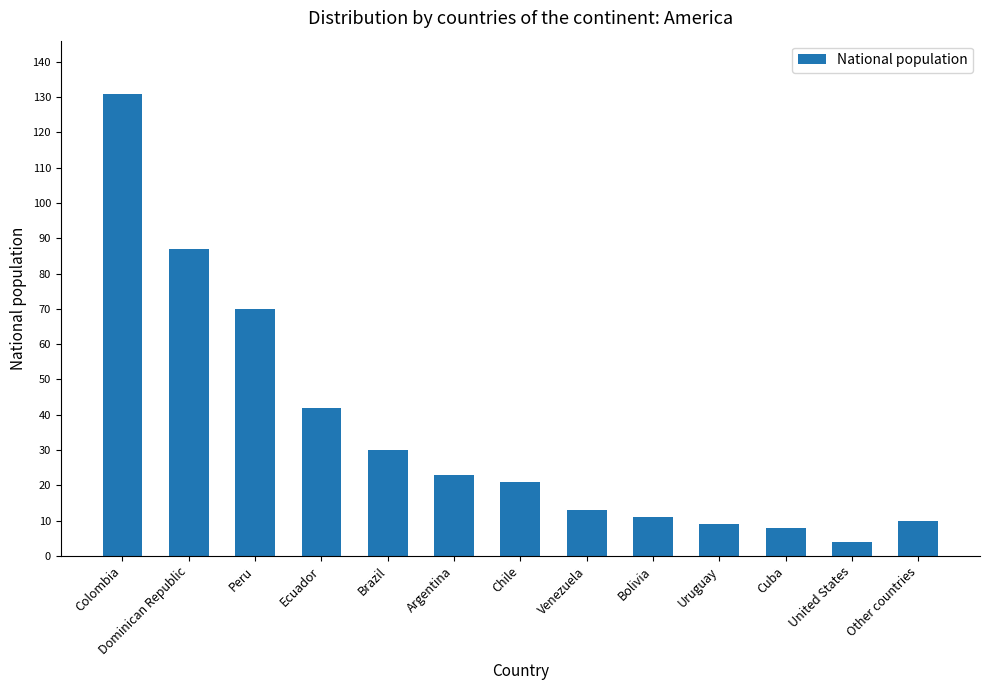

What is the difference between the values at Chile and Bolivia?

10